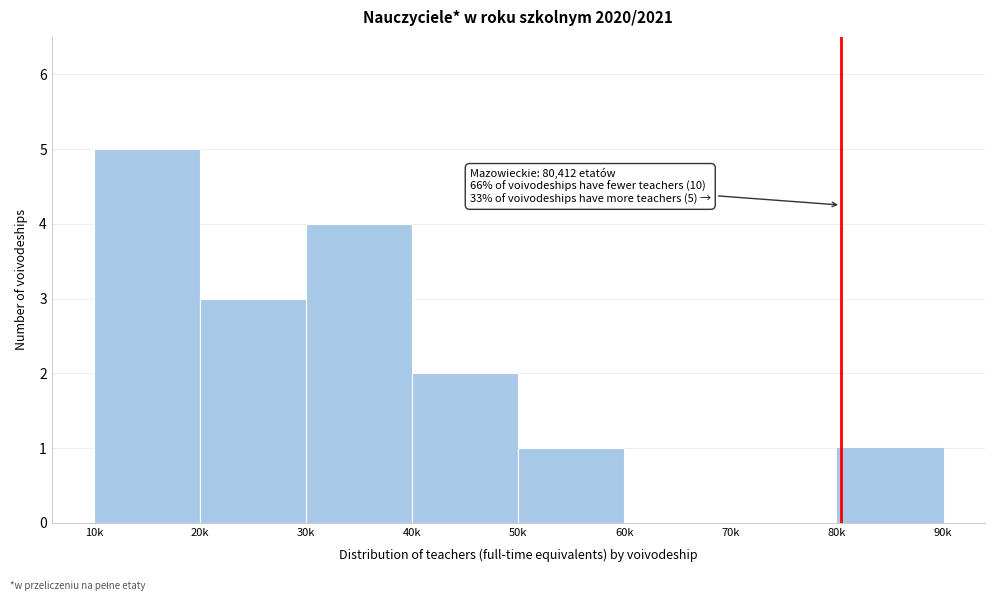

Reading right to left, extract all data points from this chart.

80k=1	70k=0	60k=0	50k=1	40k=2	30k=4	20k=3	10k=5